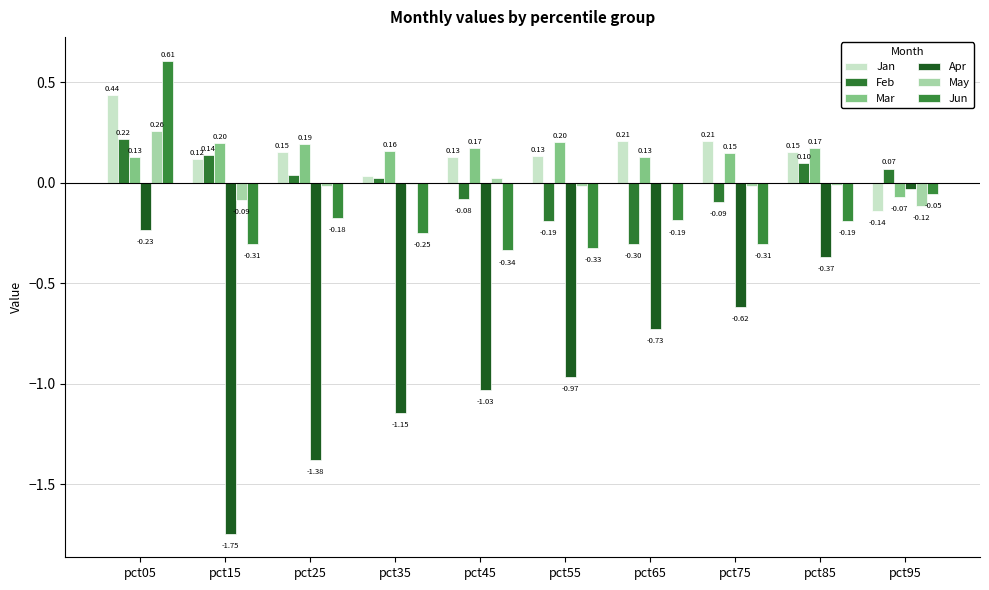

What is the difference between the maximum and minimum values in the Feb series?

0.5